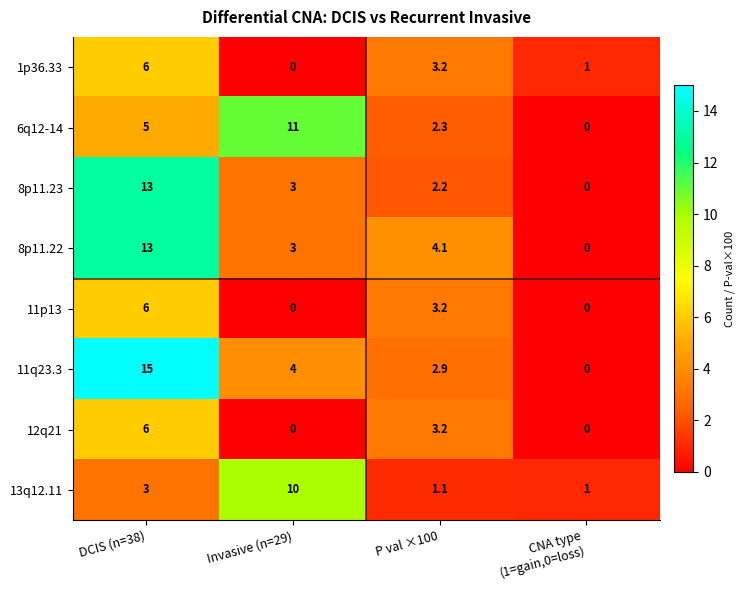

The 1p36.33 series shows 4.8 at P val ×100. True or false?

False